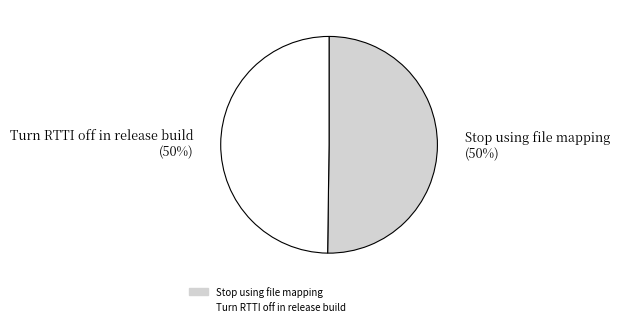

Is the sum of Stop using file mapping and Turn RTTI off in release build greater than half?

Yes